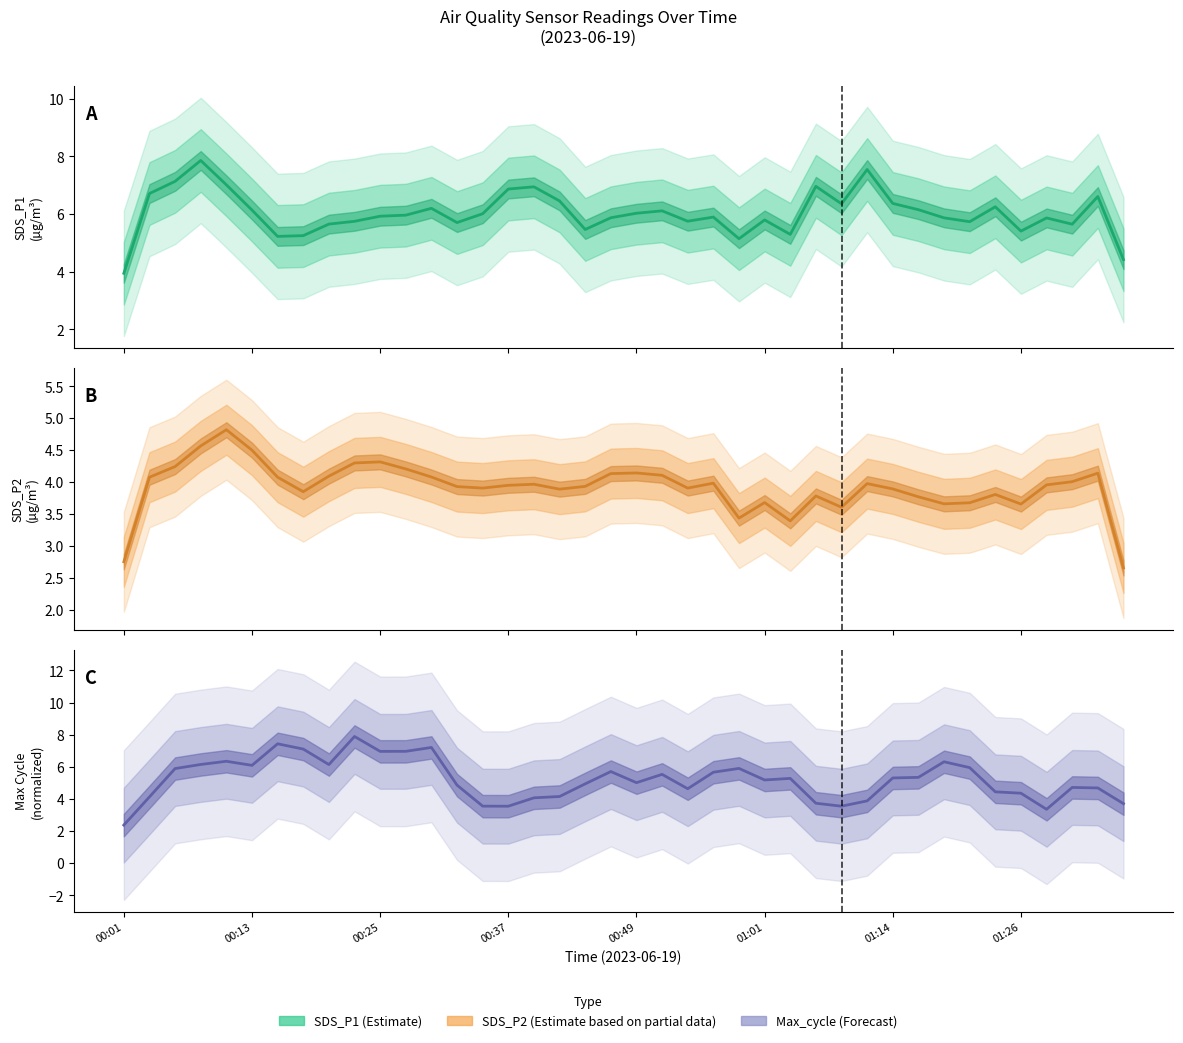

What is the minimum value shown in the chart?

2.4